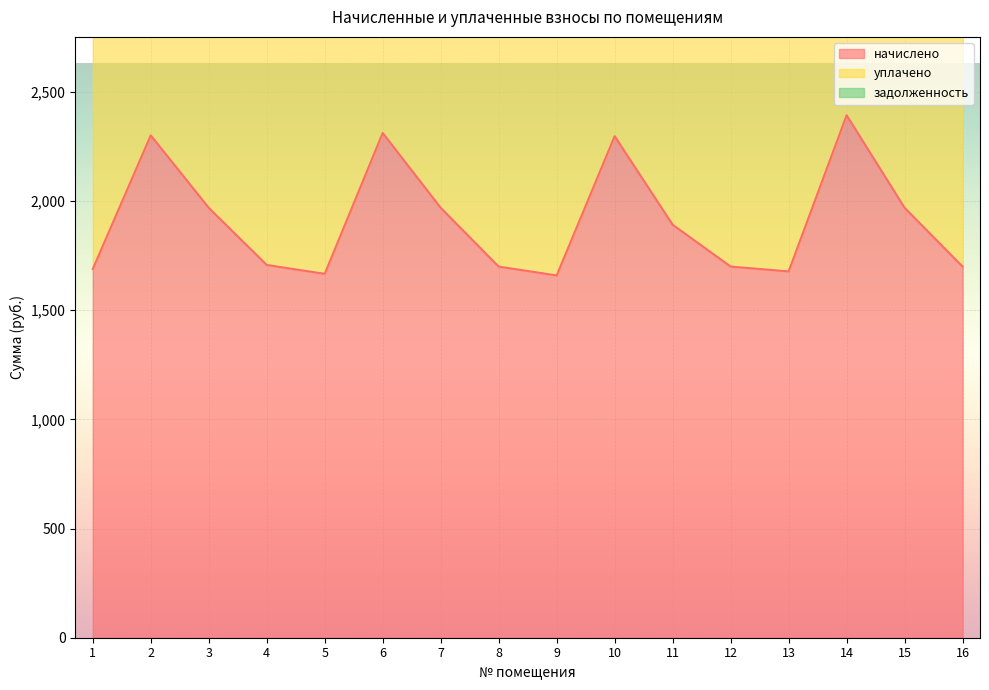

Reading left to right, extract all data points from this chart.

начислено: 1=1688.6	2=2300.7	3=1968.9	4=1707.1	5=1666.5	6=2311.7	7=1968.9	8=1699.7	9=1659.2	10=2297.0	11=1891.4	12=1699.7	13=1677.6	14=2392.9	15=1968.9	16=1699.7
уплачено: 1=3377.3	2=4601.4	3=3937.7	4=3406.6	5=3333.1	6=4623.5	7=3937.7	8=3399.4	9=3318.3	10=4594.0	11=3782.9	12=2832.9	13=3355.2	14=4785.7	15=3937.7	16=3399.4